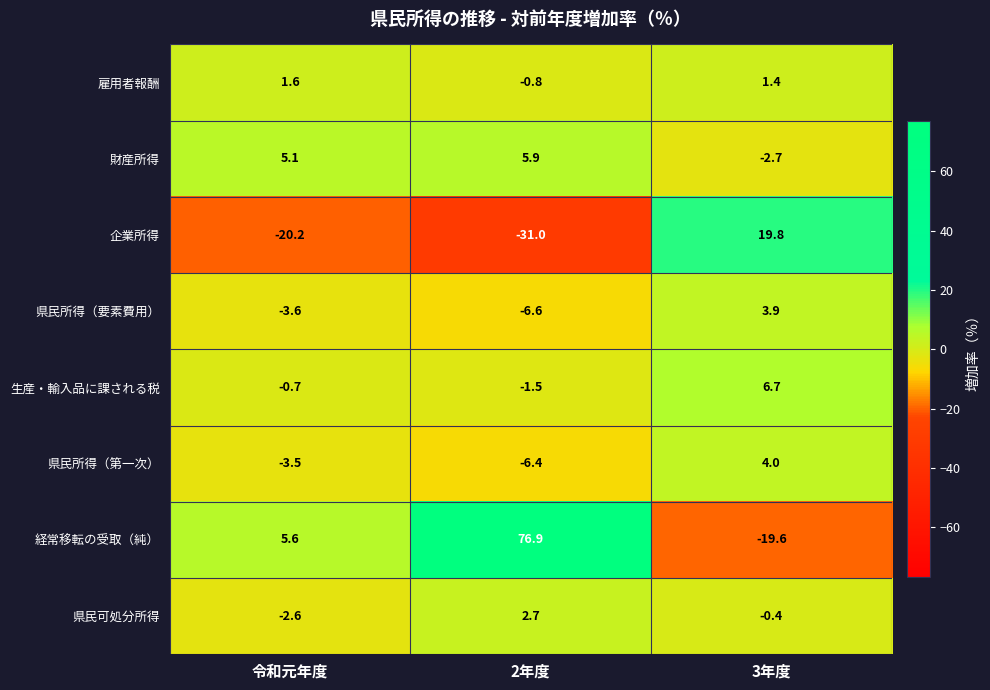

How many negative values does the 財産所得 series have?

1